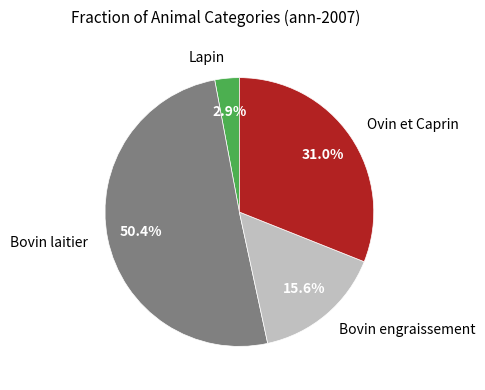

To the nearest percent, what is the average slice percentage?

25%